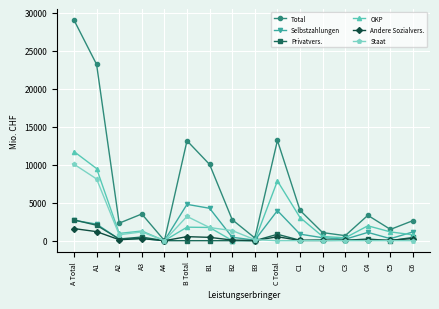

Is this an area chart (filled region under the line)?

No